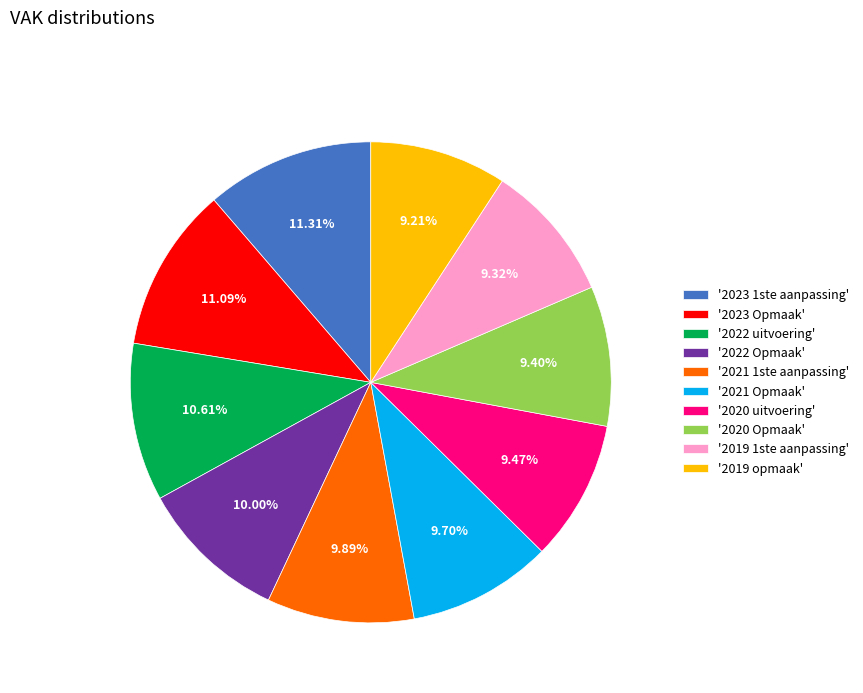

Between '2021 1ste aanpassing' and '2019 opmaak', which is larger?

'2021 1ste aanpassing'